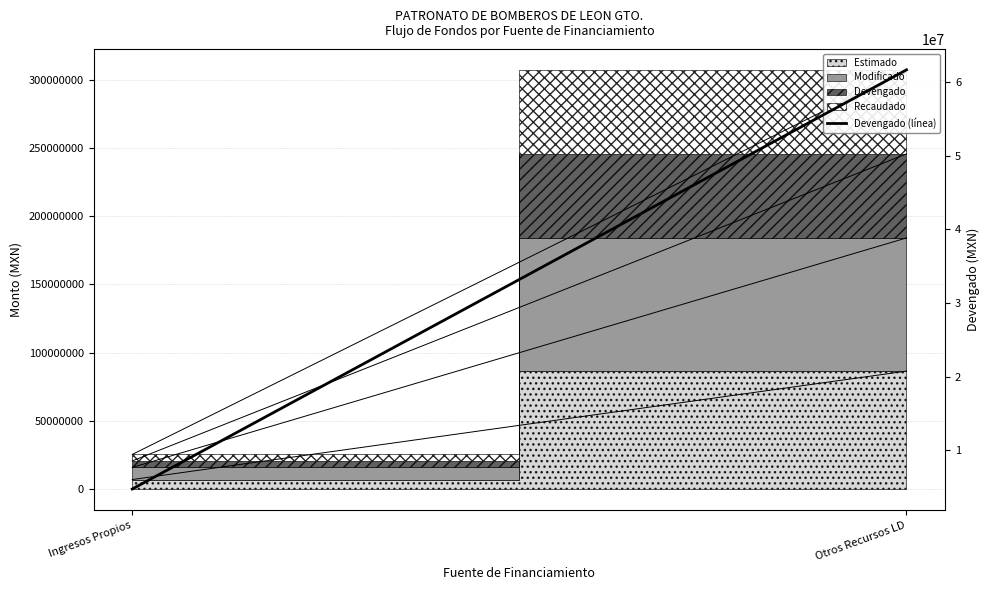

What is the change in value from Ingresos Propios to Otros Recursos LD?

+56867969.4